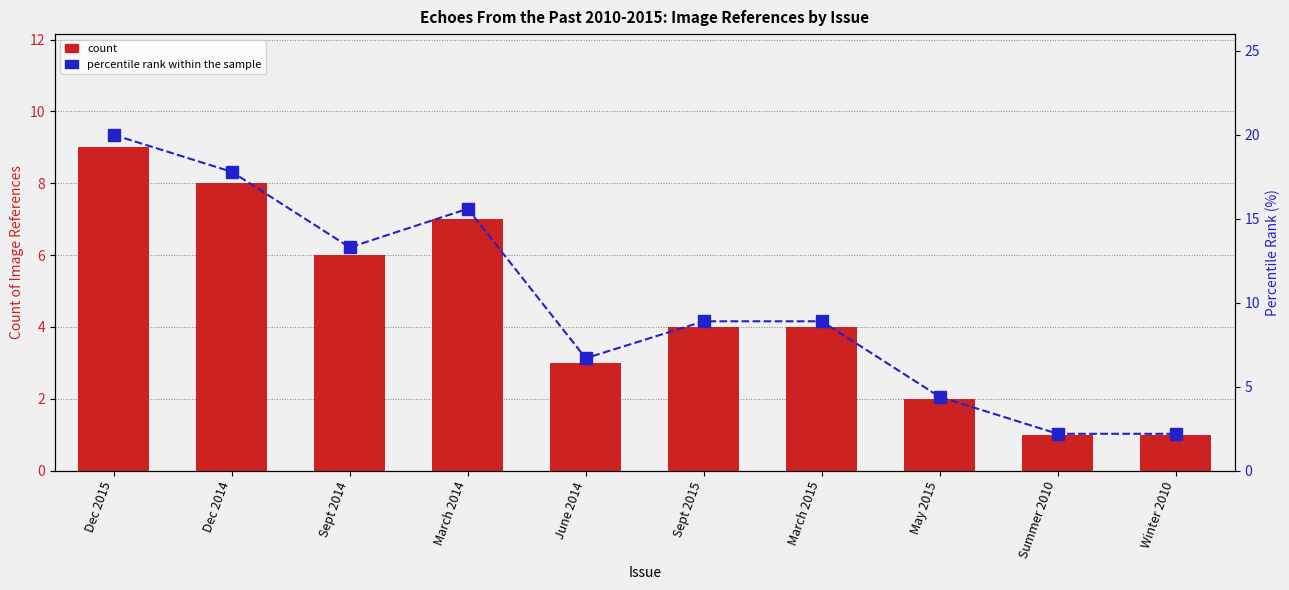

What is the value of the count bar at the 6th from the left?

4.0